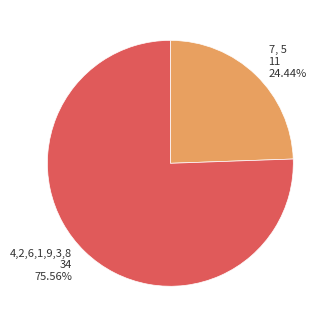

Do 7, 5 11 24.44% and 4,2,6,1,9,3,8 34 75.56% together represent more than half of the pie?

Yes